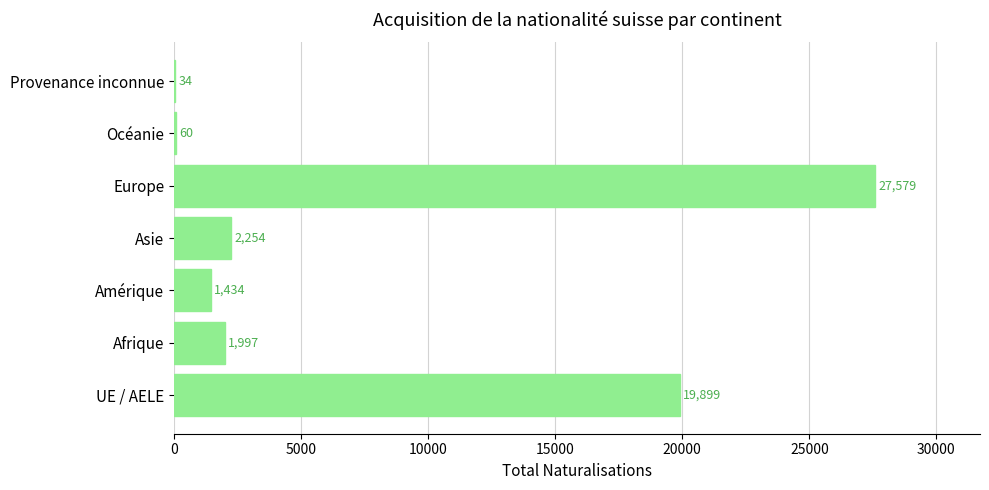

True or false: the data shows 2254 at Asie.

True